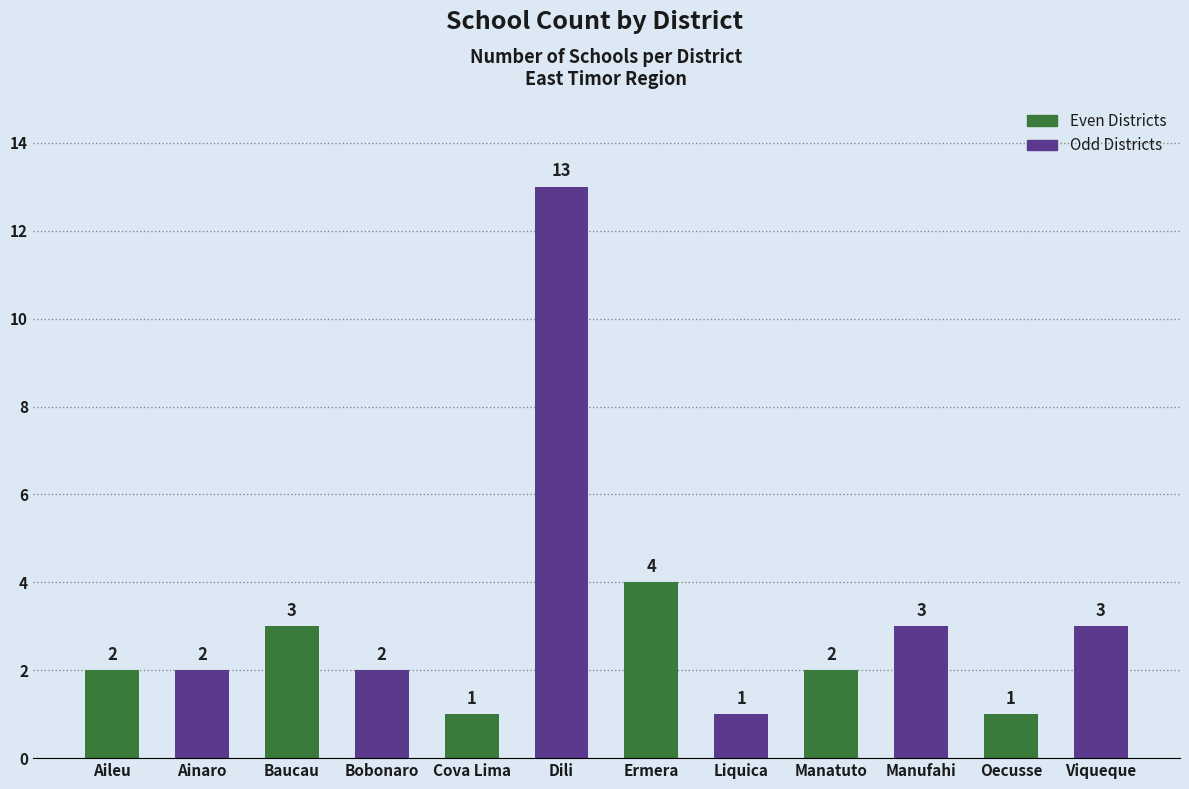

What is the difference between the second highest and minimum values in the Odd Districts series?

2